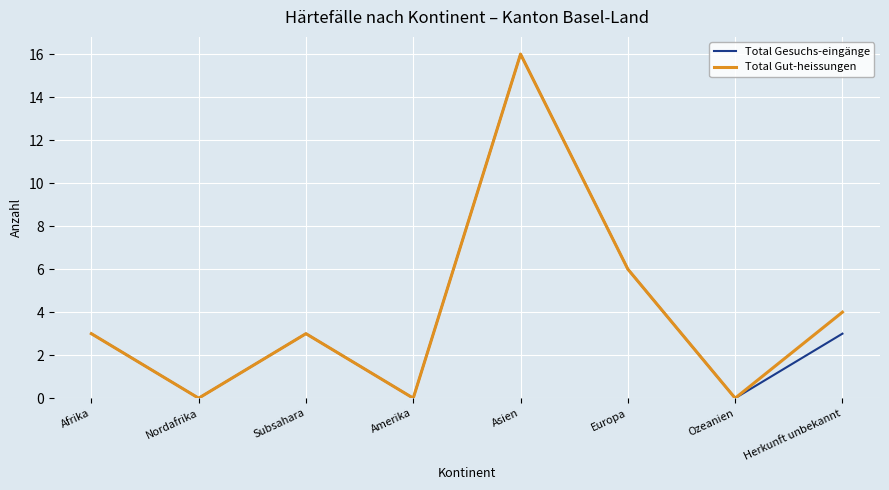

Reading left to right, list all the values displayed in this chart.

Total Gesuchs-eingänge: Afrika=3	Nordafrika=0	Subsahara=3	Amerika=0	Asien=16	Europa=6	Ozeanien=0	Herkunft unbekannt=3
Total Gut-heissungen: Afrika=3	Nordafrika=0	Subsahara=3	Amerika=0	Asien=16	Europa=6	Ozeanien=0	Herkunft unbekannt=4